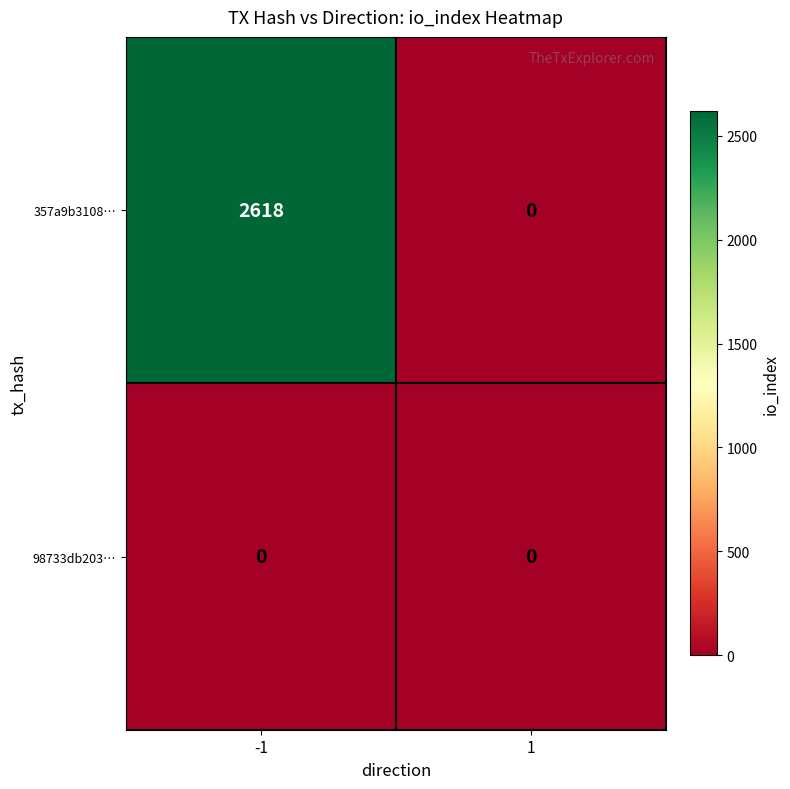

The value of 357a9b3108… at -1 is 2618. True or false?

True